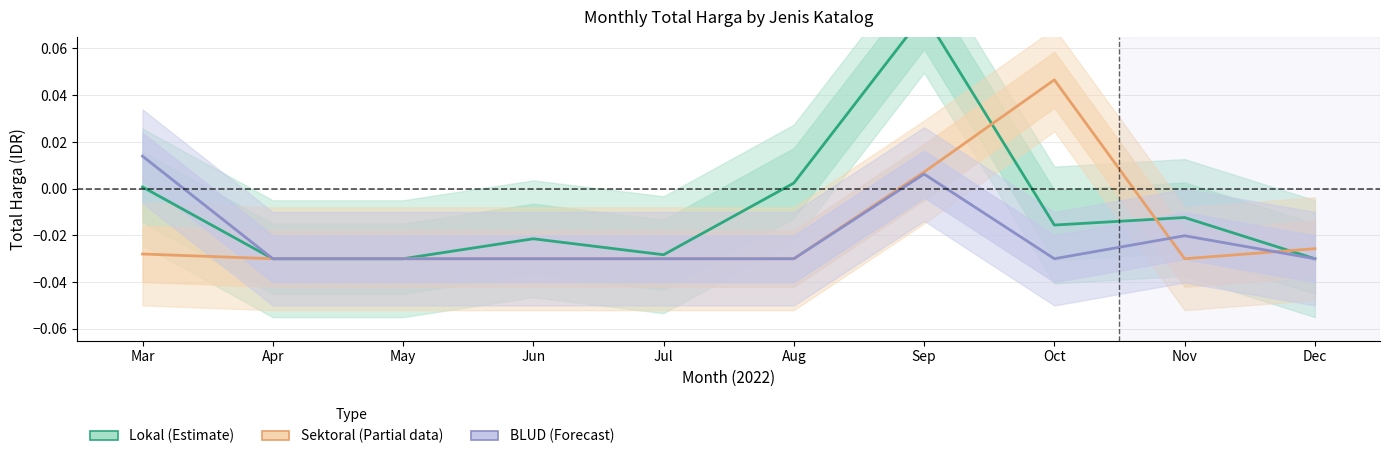

Between which two adjacent categories do Lokal (Estimate) and Sektoral (Partial) first intersect?

Sep and Oct